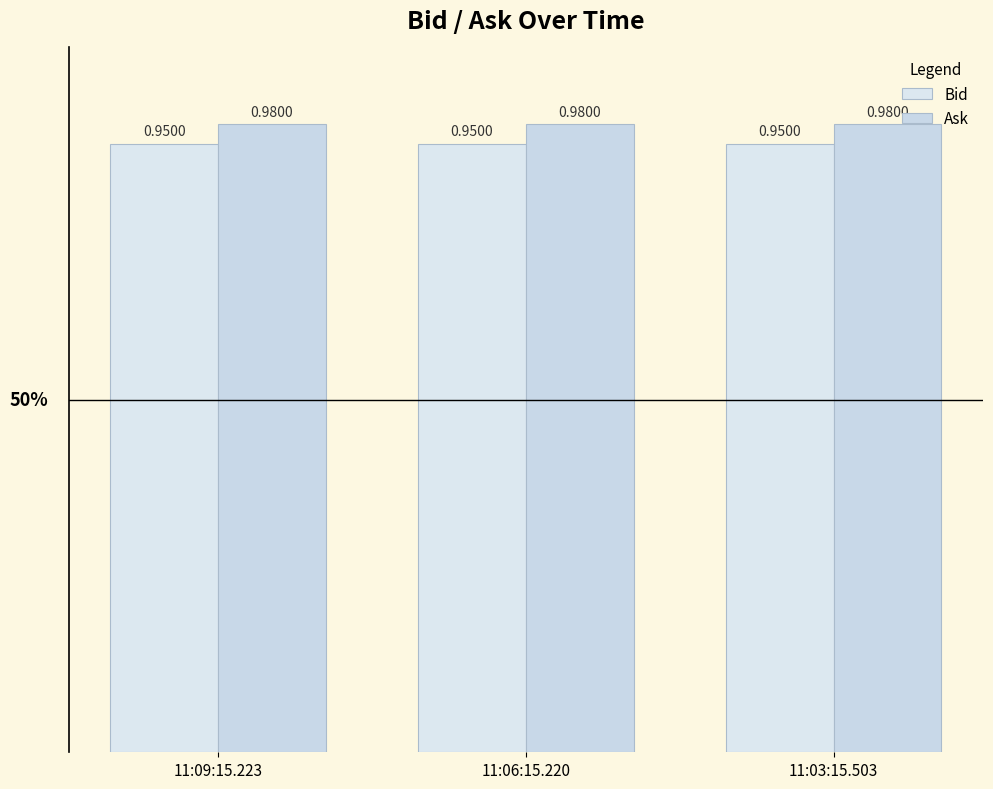

How many bars are there in each group?

2